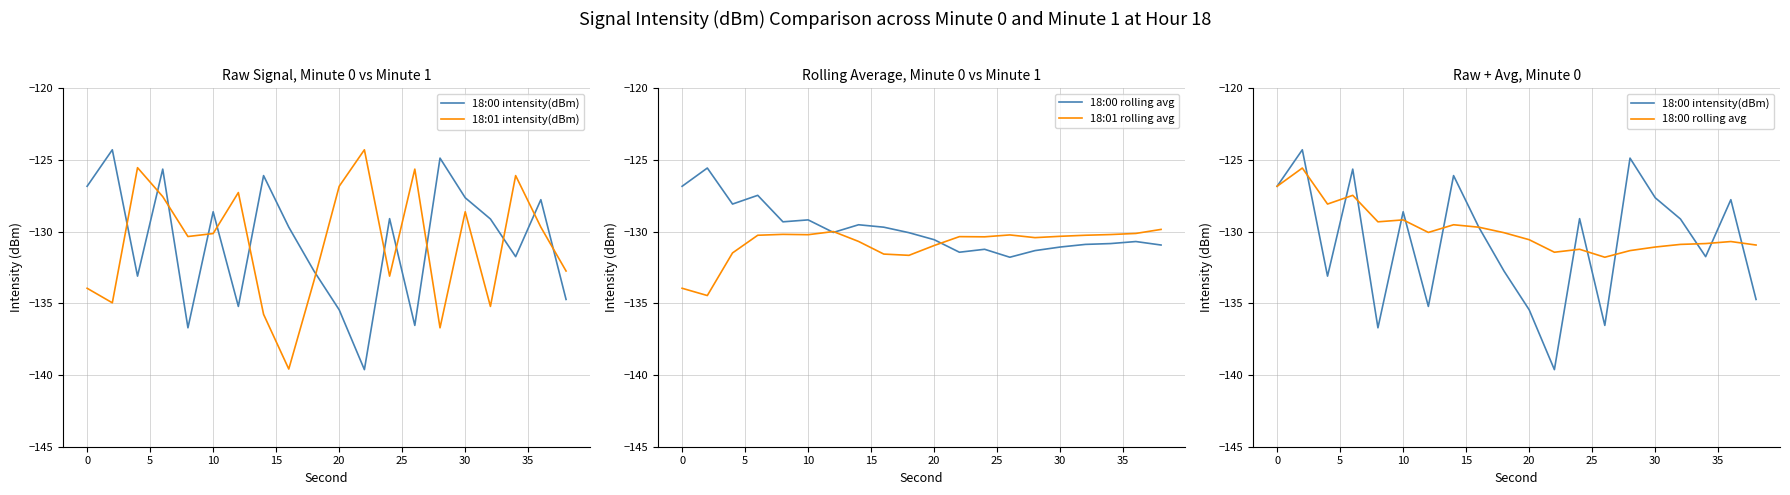

How many data points in 18:01 intensity(dBm) are above -130?

9